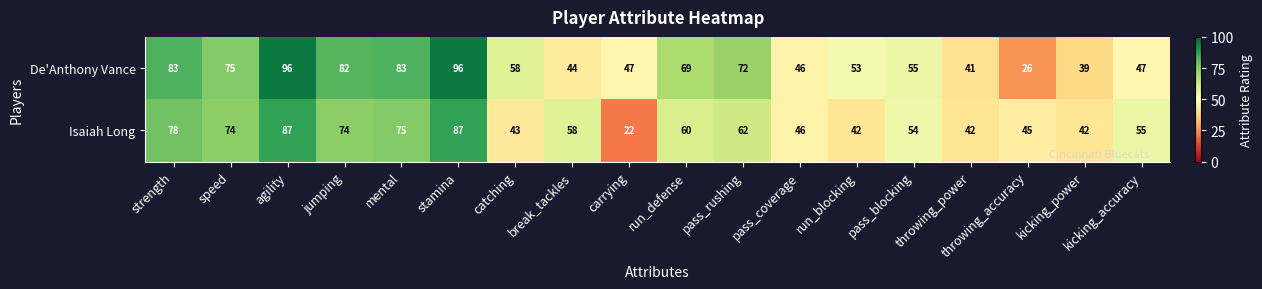

What is the spread (max minus min) of values at run_defense?

9